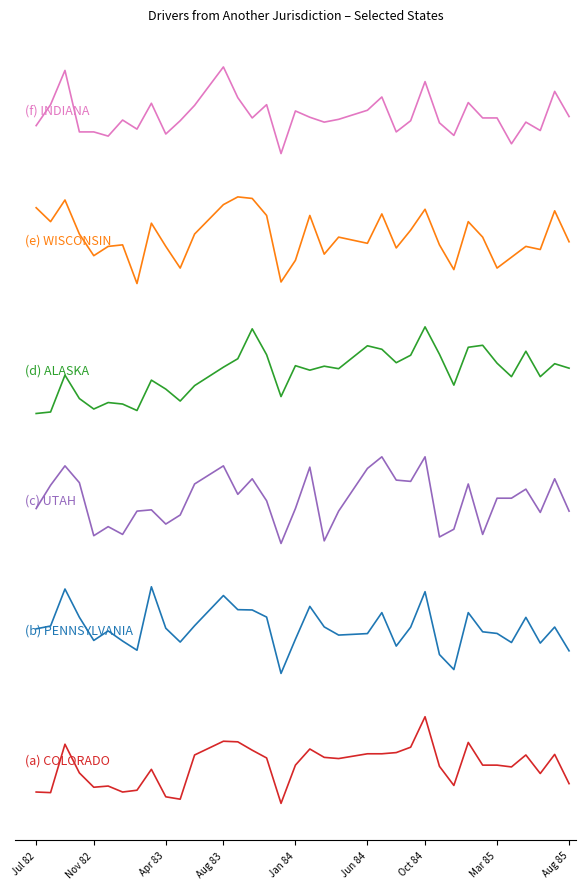

Does the chart have visible grid lines?

No